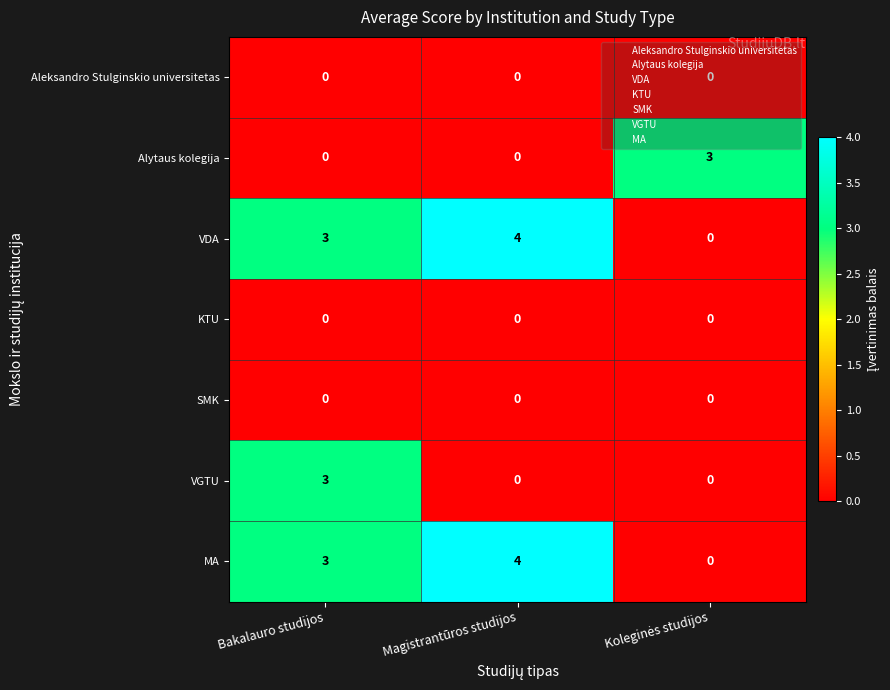

The MA series shows 3 at Bakalauro studijos. True or false?

True